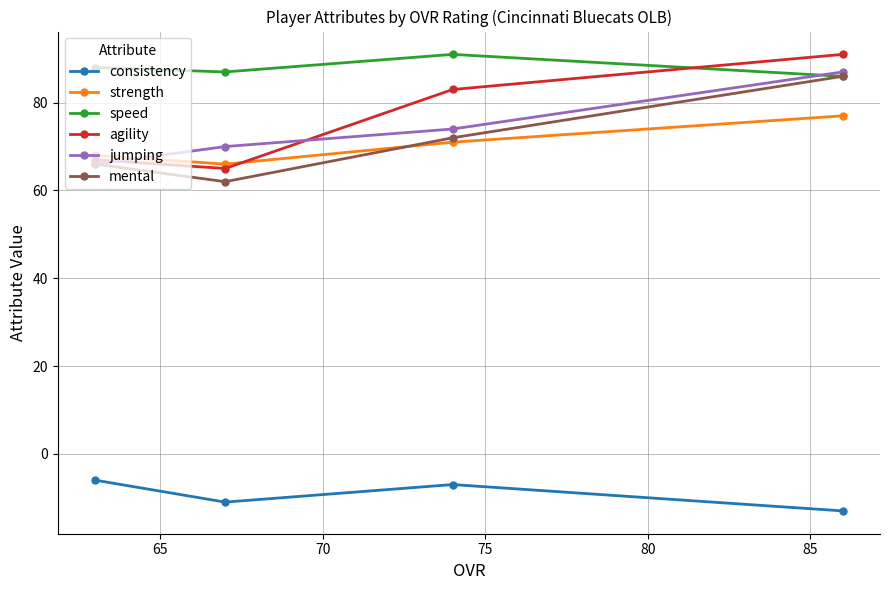

What is the average value of the consistency series?

-9